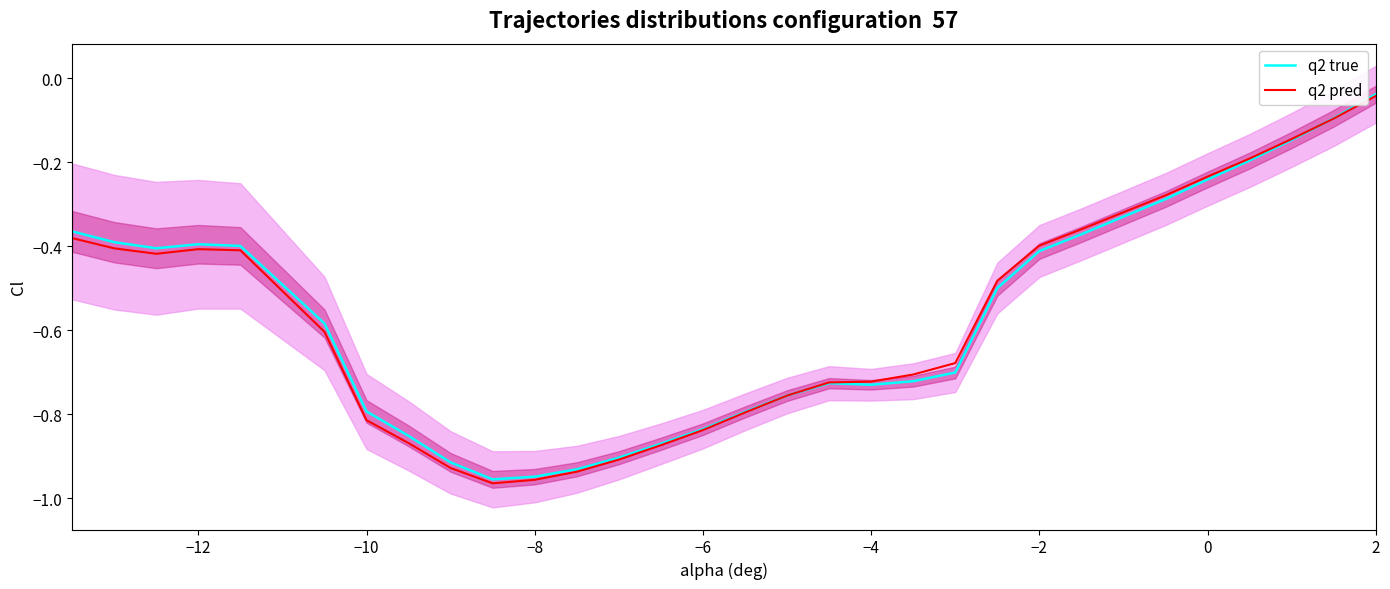

True or false: q2 true has a value of -0.4 at −2.

True